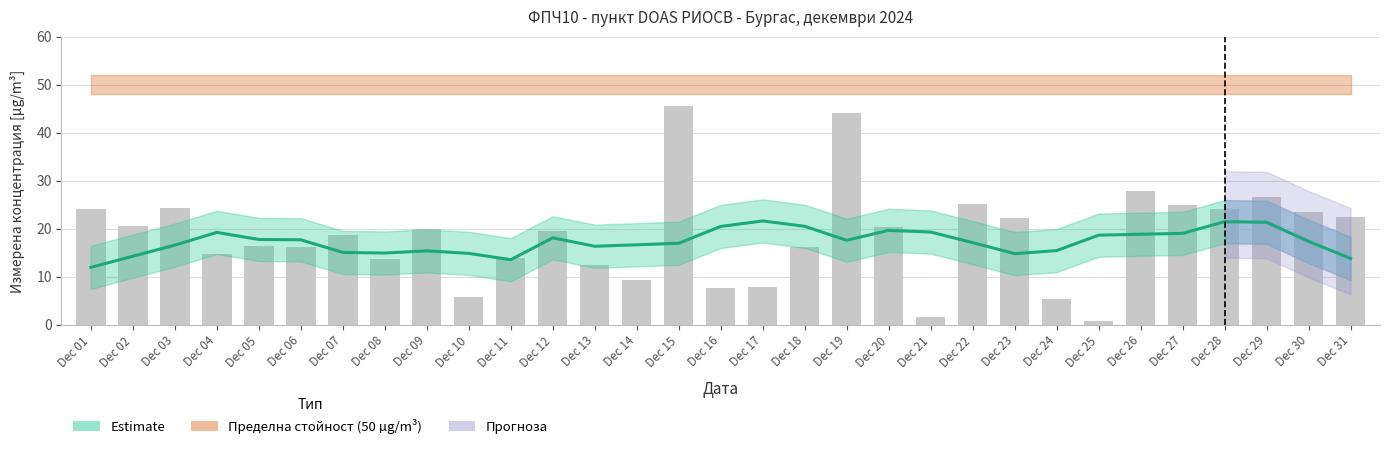

What is the minimum value shown in the chart?

0.8